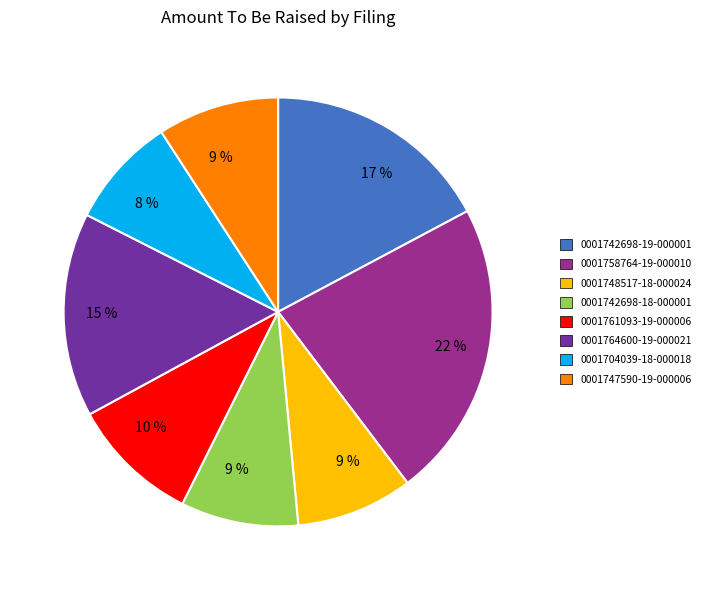

Which slice is the largest?

0001758764-19-000010